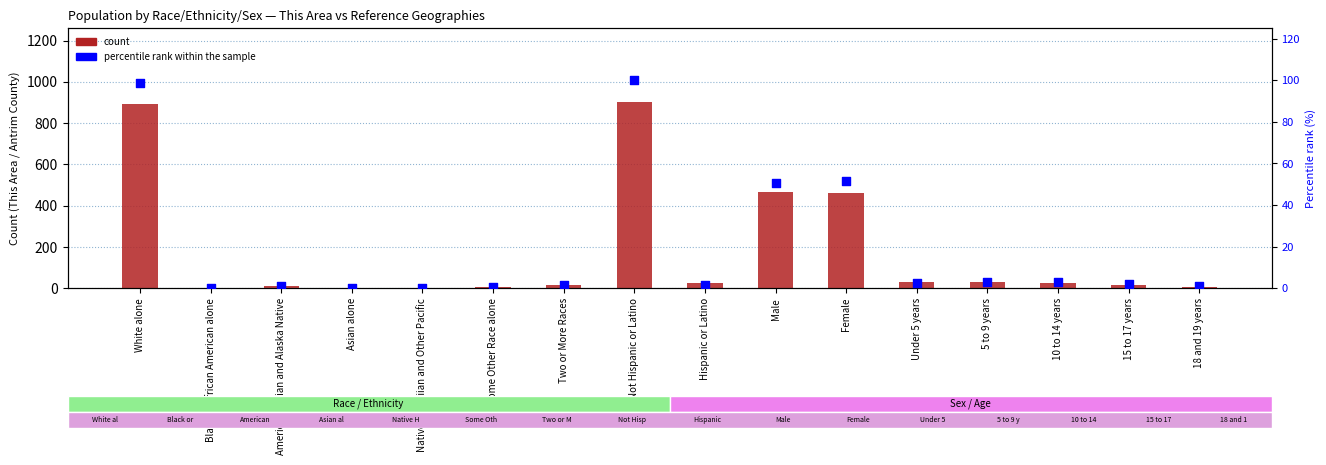

Which series has the largest total across all categories?

count (This Area)